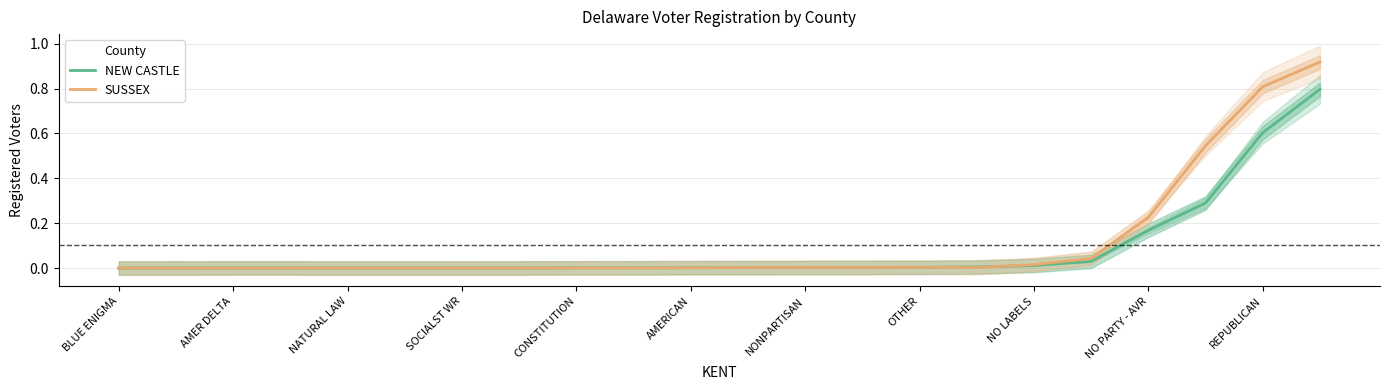

The value of SUSSEX at 15 is 0.0. True or false?

False